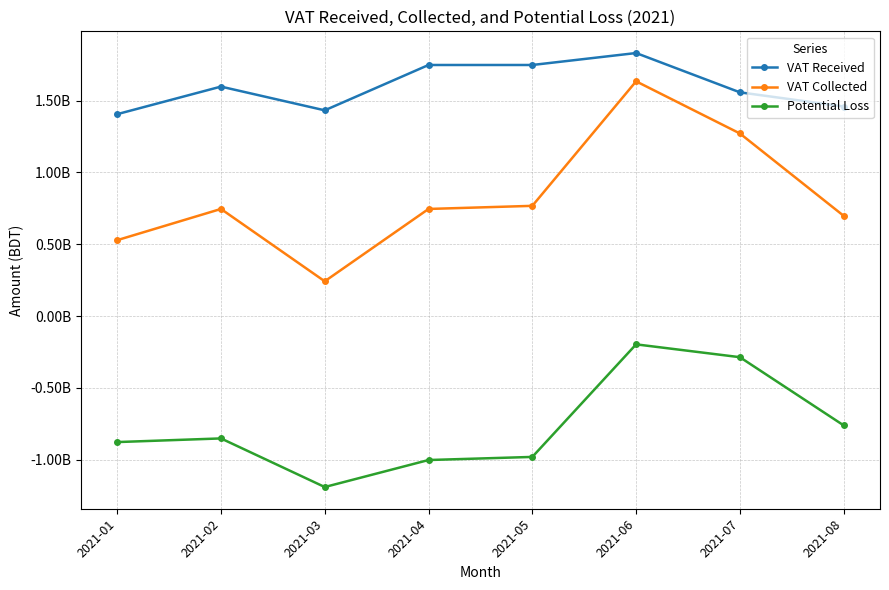

Which series has the widest spread of values?

VAT Collected